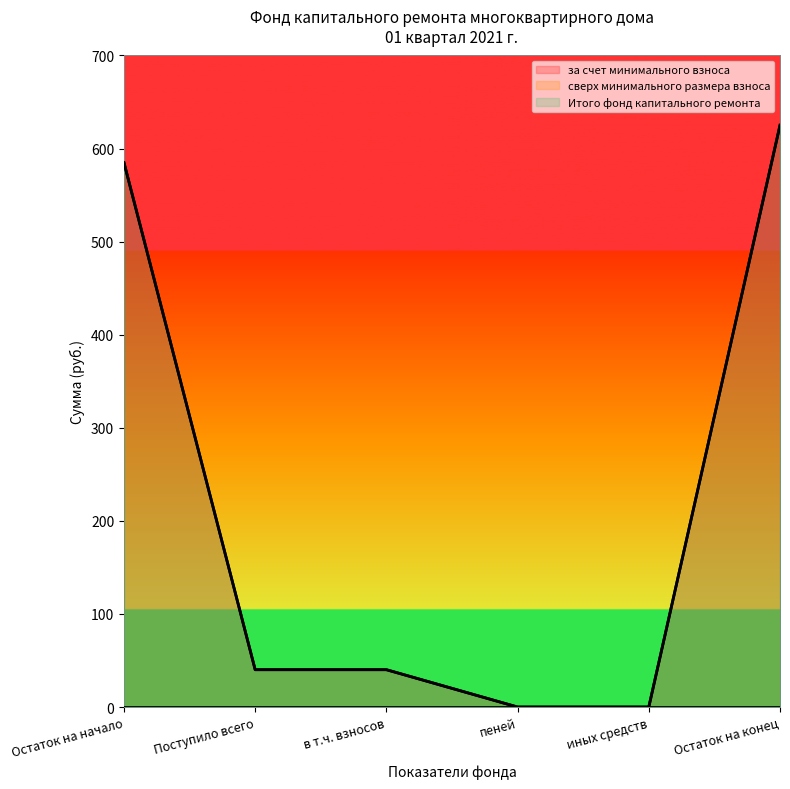

Read the за счет минимального взноса value at Остаток на конец.

625.0